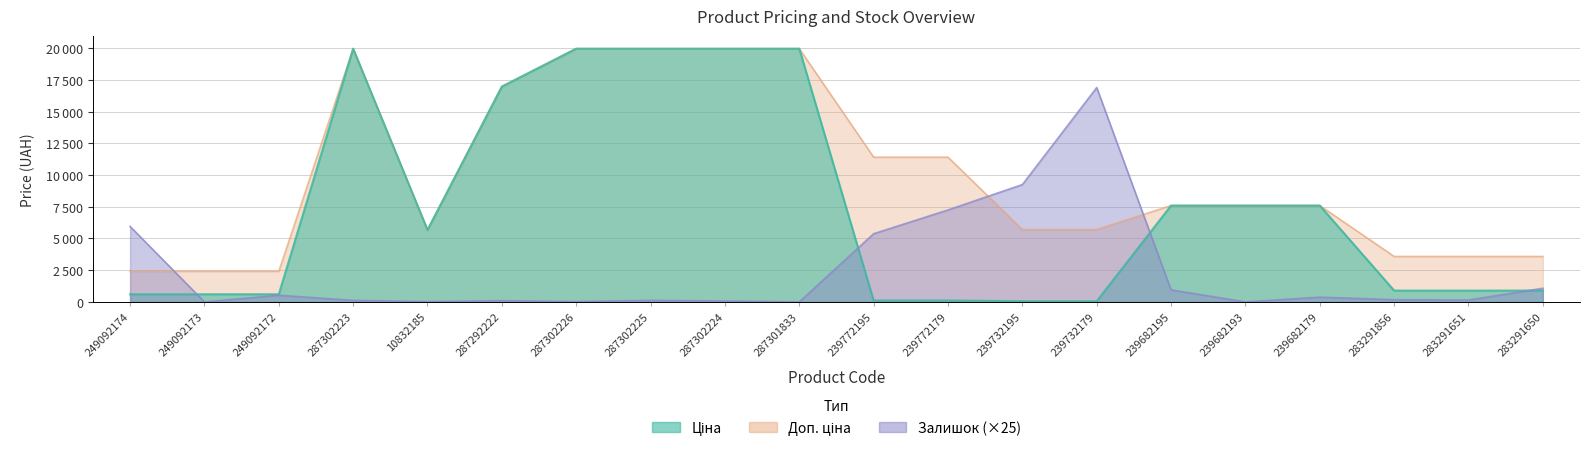

At which label is Ціна closest to 10010?

239682195